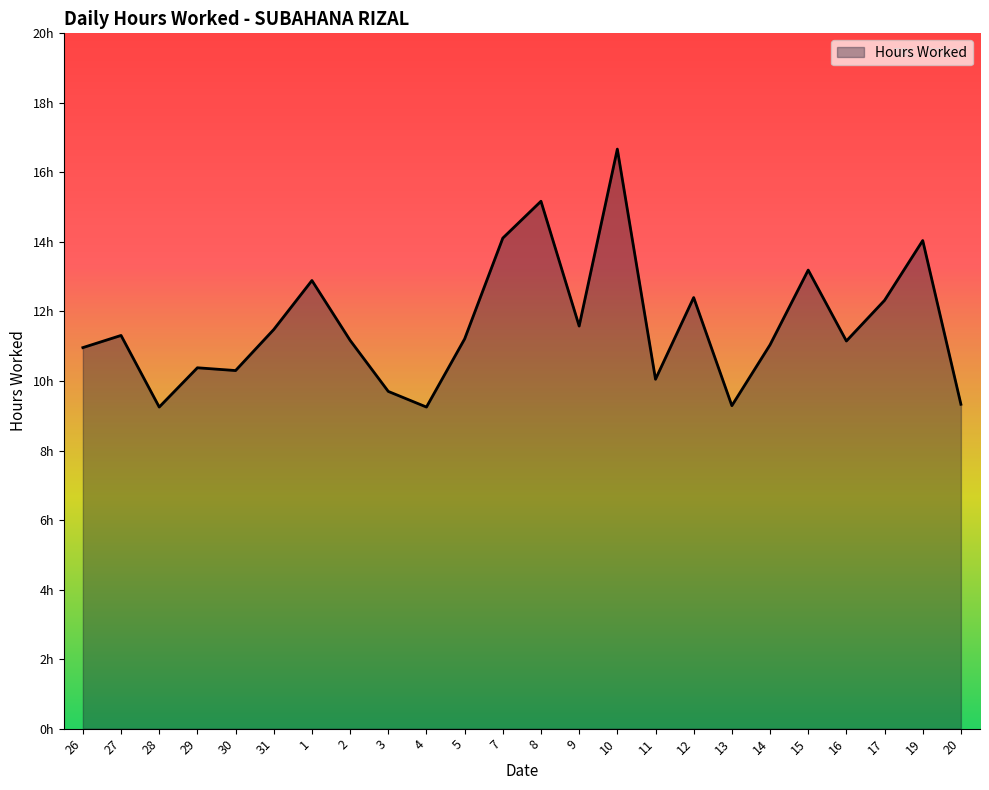

Is this an area chart (filled region under the line)?

Yes